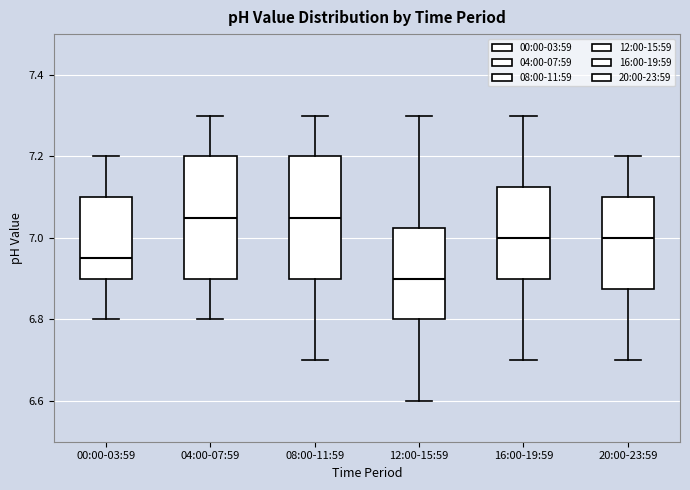

Where is the lower edge of the box for 04:00-07:59 on the y-axis? The values are not printed on the chart, so give them approximately, as read against the axis.

6.90